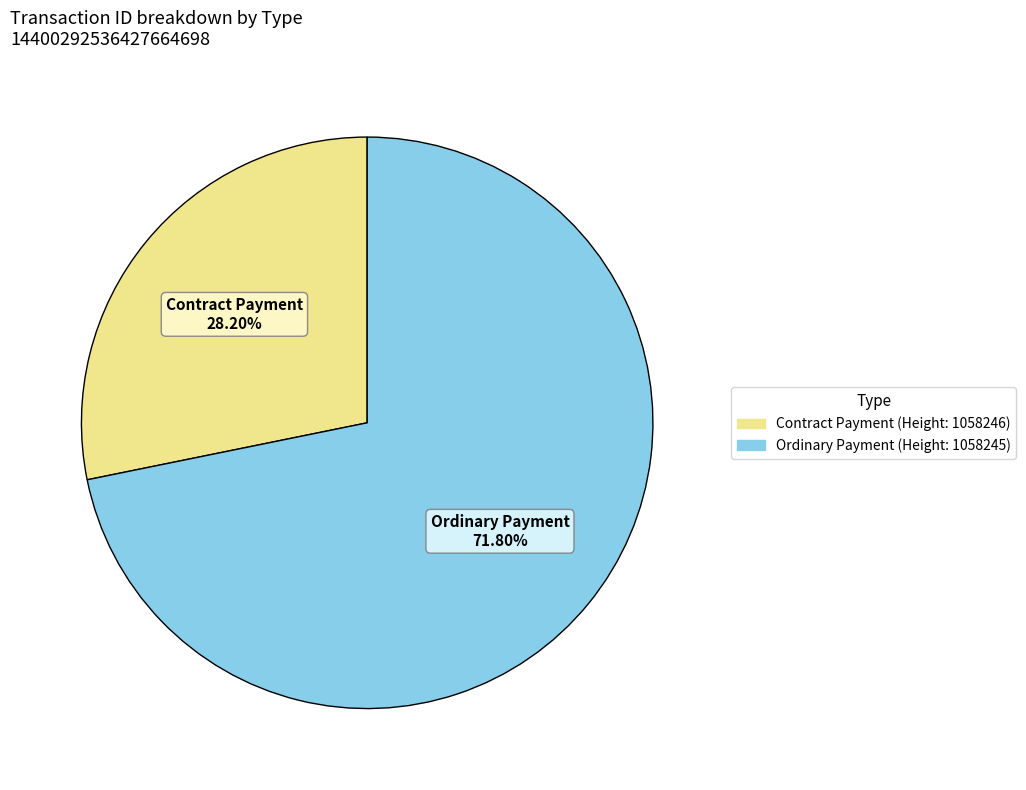

Is there any slice that represents more than half of the pie?

Yes